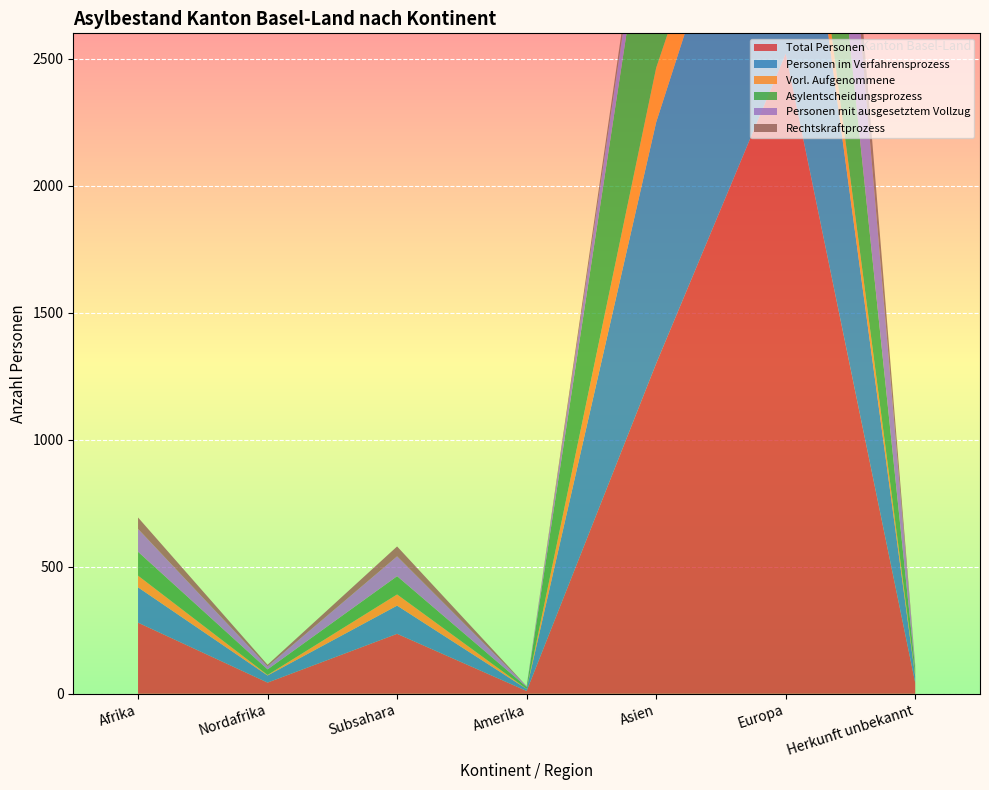

Reading right to left, transcribe all the data shown in this chart.

Total Personen: 43	2520	1300	11	236	44	280
Personen im Verfahrensprozess: 26	1313	950	8	111	28	139
Vorl. Aufgenommene: 6	144	214	0	44	2	46
Asylentscheidungsprozess: 23	1009	899	8	72	22	94
Personen mit ausgesetztem Vollzug: 11	1041	128	3	78	12	90
Rechtskraftprozess: 3	304	51	0	39	6	45